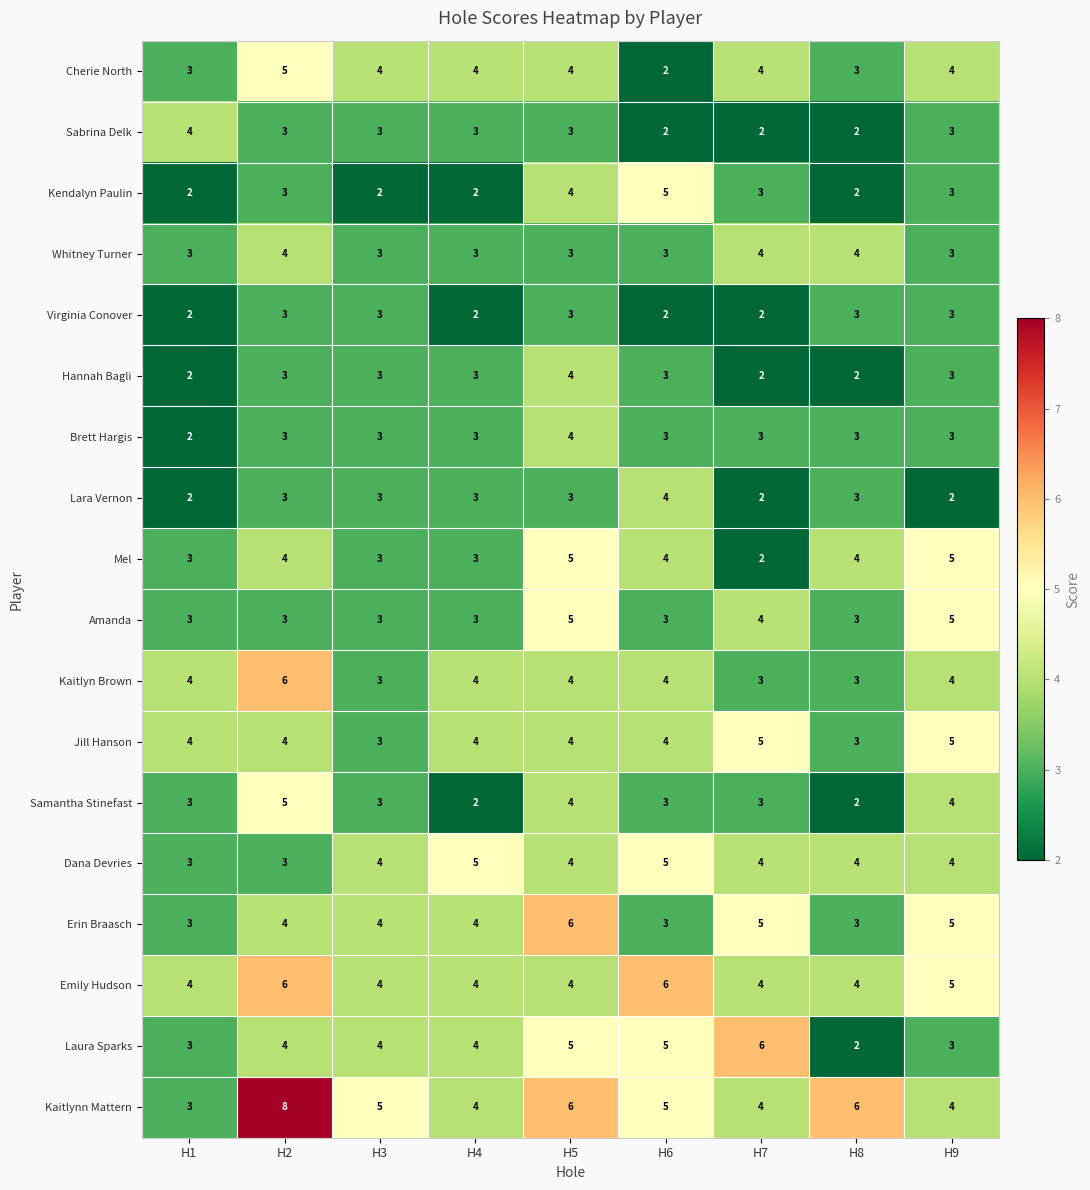

At which category is the sum across all series the highest?

H5